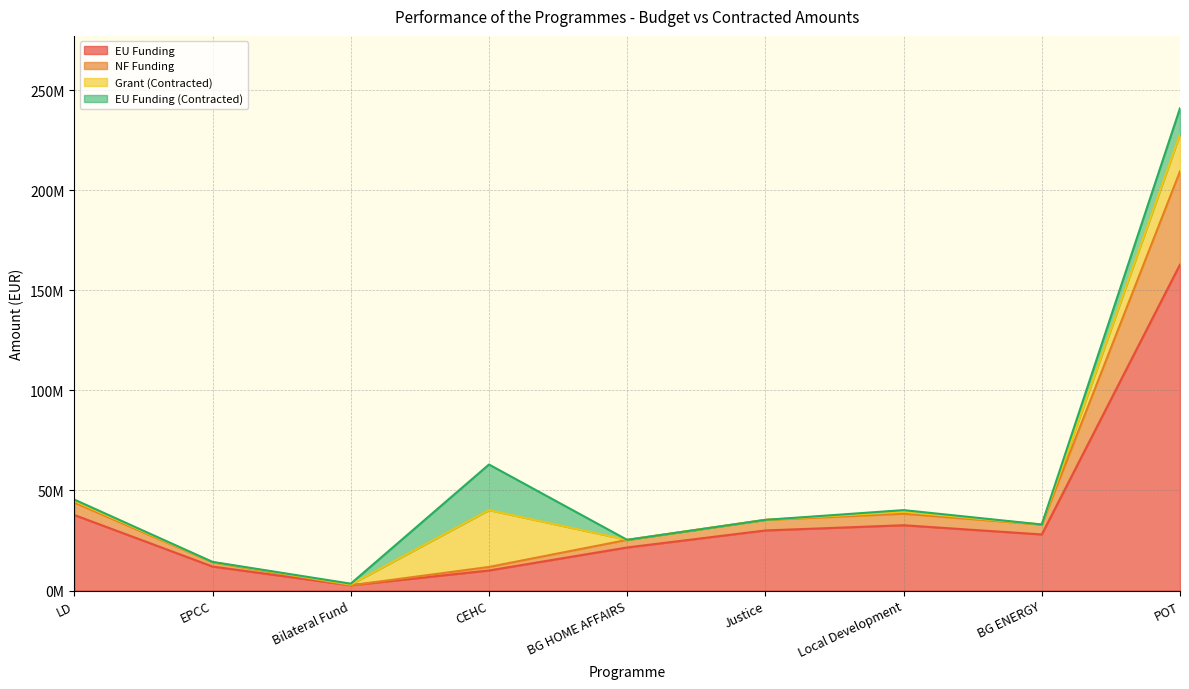

True or false: NF Funding has a value of 83503559.9 at POT.

False